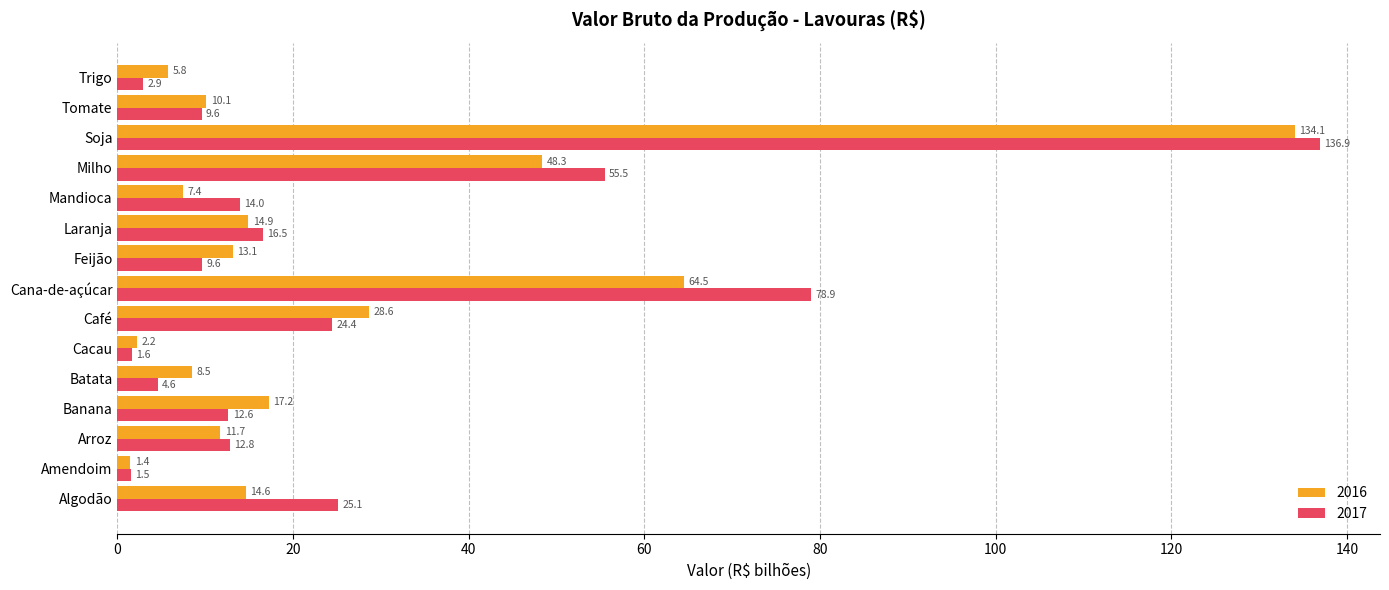

The value of 2017 at Cacau is 1.6. True or false?

True